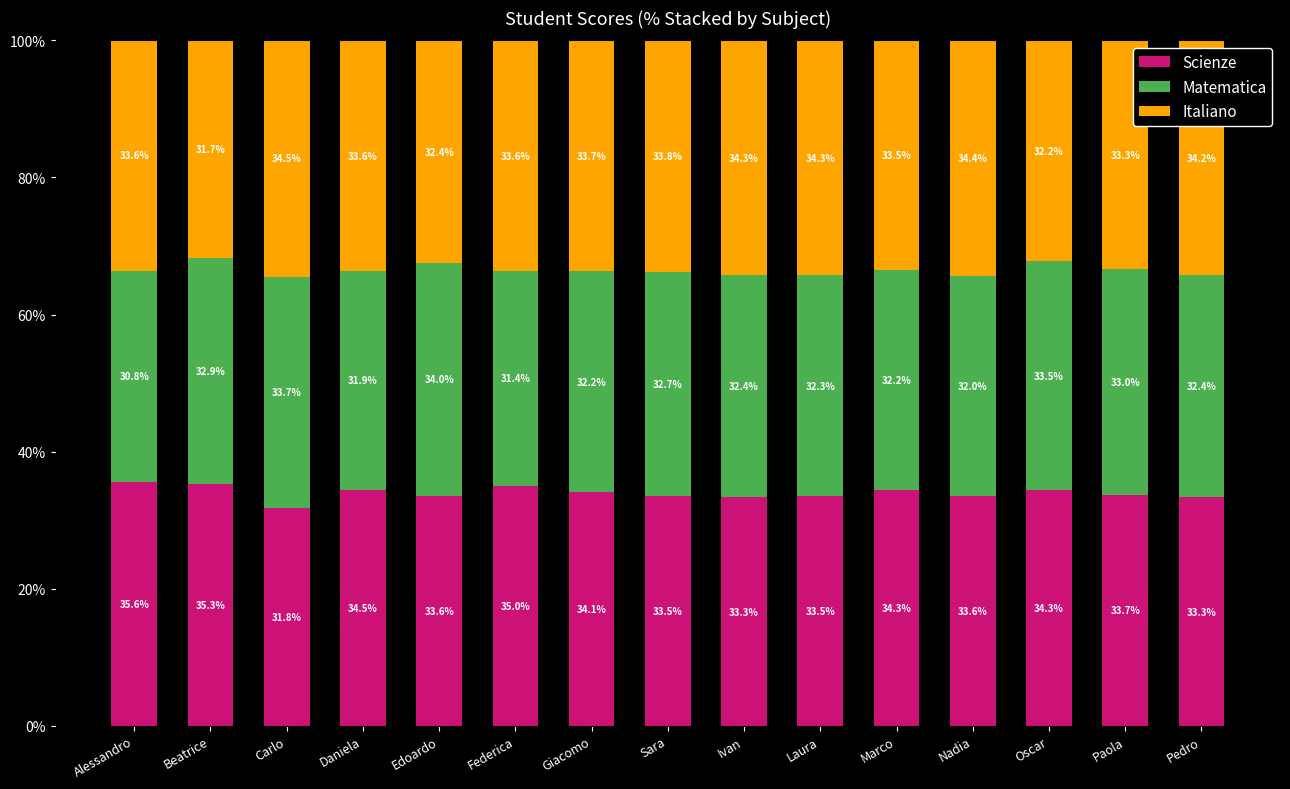

How many bars are there in total?

15